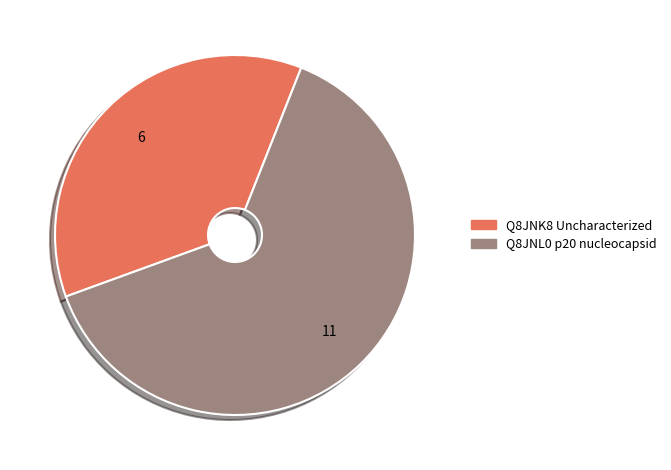

Which has a higher value, Q8JNK8 Uncharacterized or Q8JNL0 p20 nucleocapsid?

Q8JNL0 p20 nucleocapsid